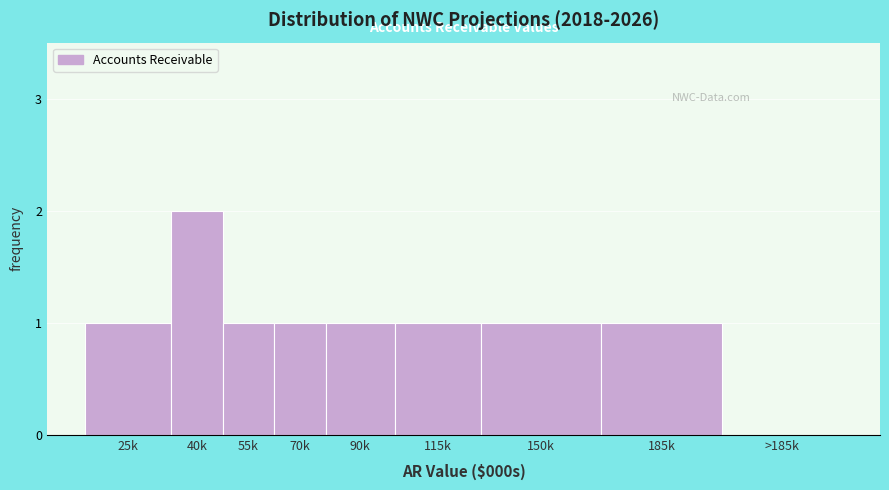

Reading left to right, transcribe all the data shown in this chart.

25k=1	40k=2	55k=1	70k=1	90k=1	115k=1	150k=1	185k=1	>185k=0